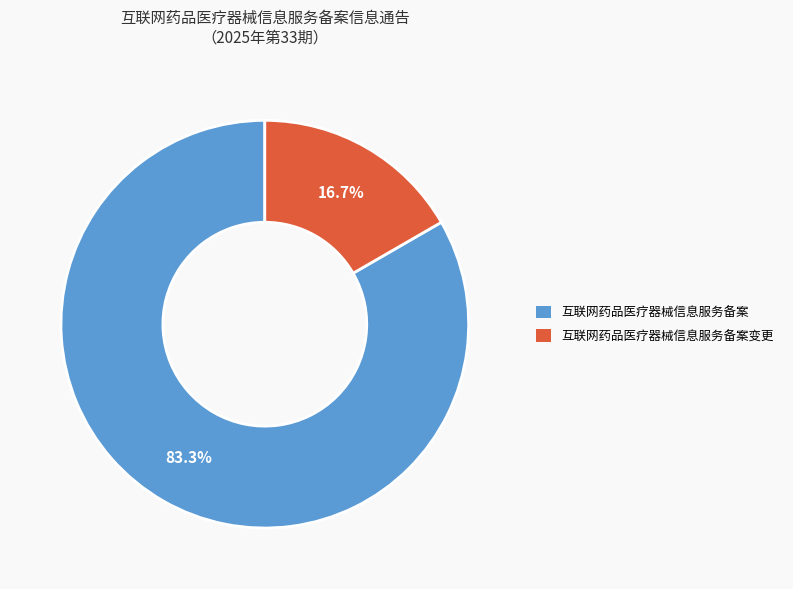

What is the largest slice in the pie chart?

互联网药品医疗器械信息服务备案